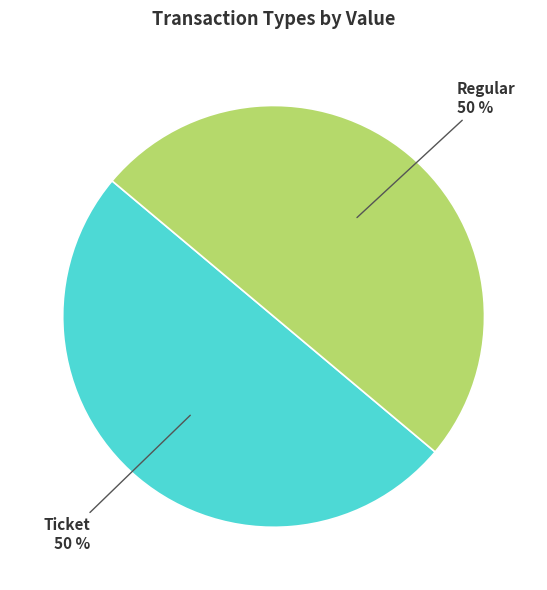

To the nearest percent, what is the average slice percentage?

50%